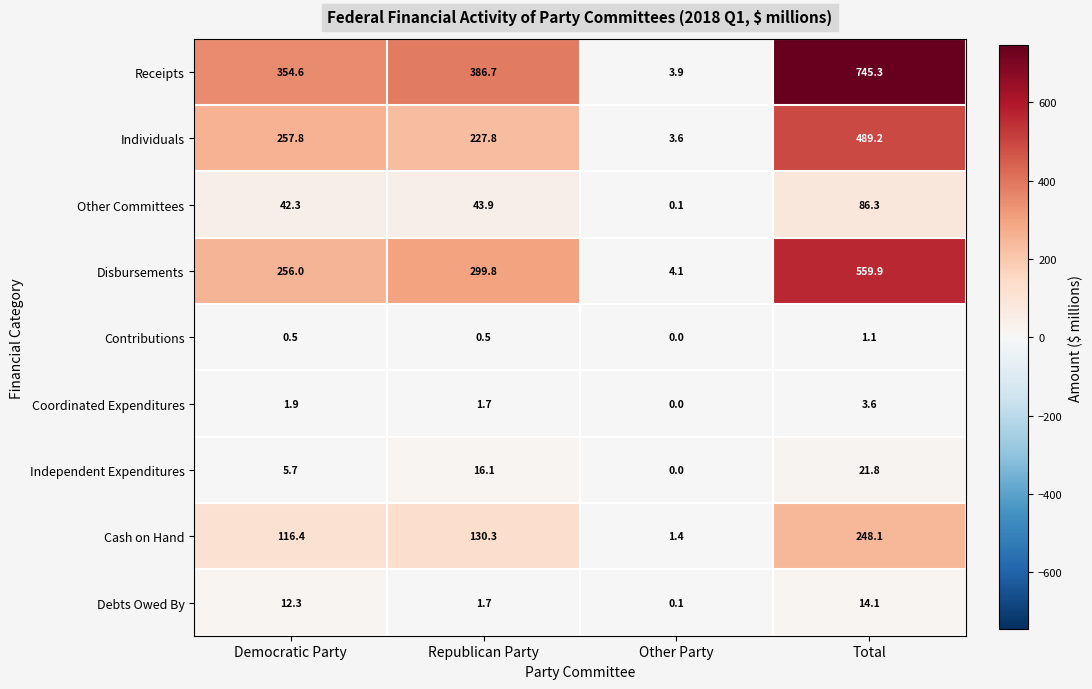

Which series changed the most between Democratic Party and Total?

Receipts